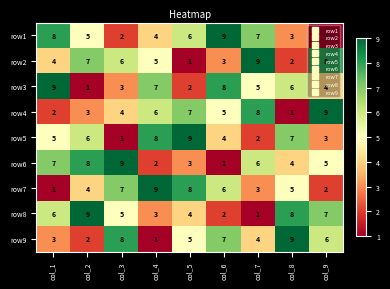

At how many categories does at least one series exceed 4?

9